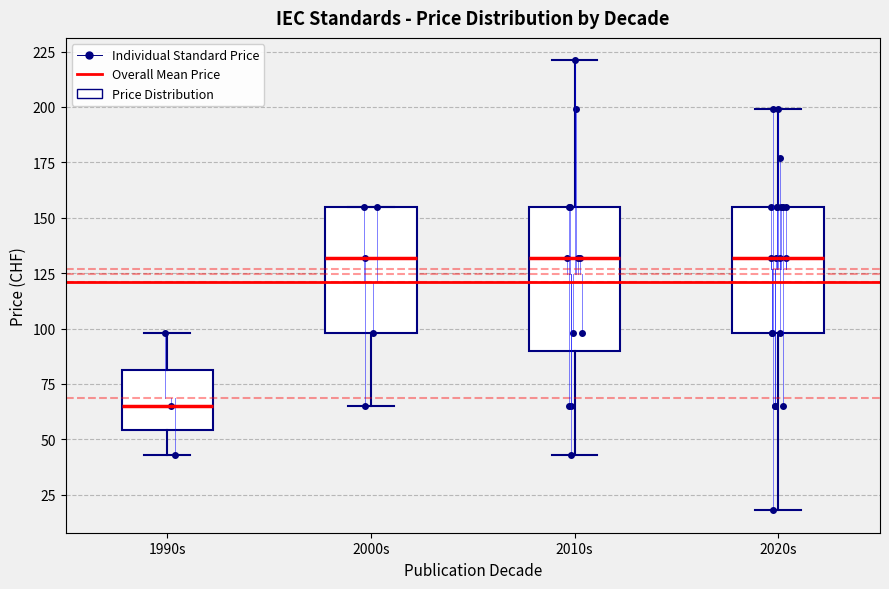

Where does the lower whisker of the box for 1990s end on the y-axis? The values are not printed on the chart, so give them approximately, as read against the axis.

45